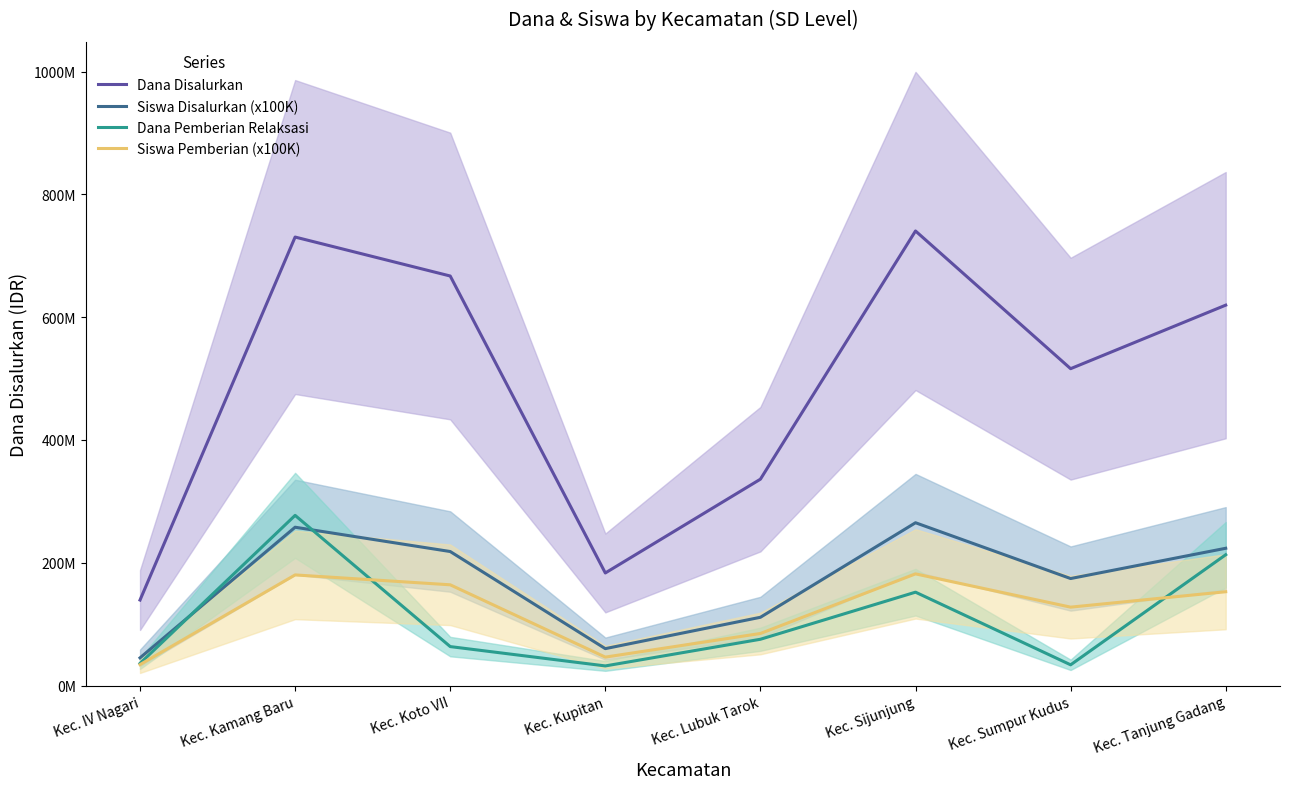

What position from the left is Kec. IV Nagari?

1